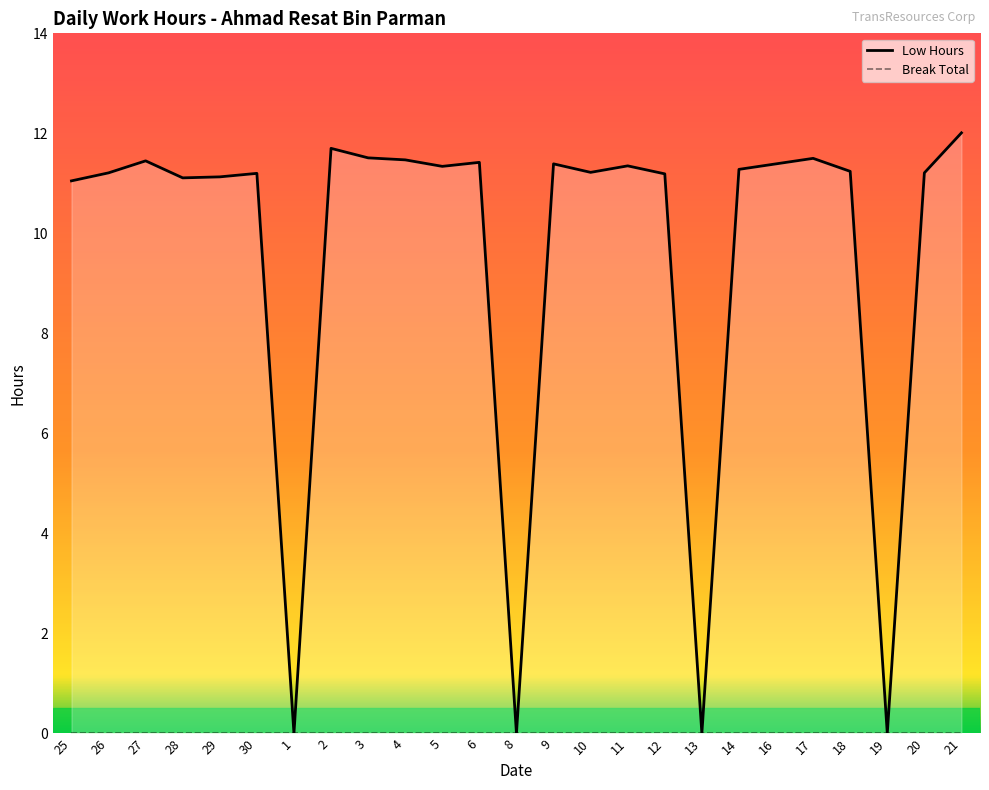

What are all the series names shown in the legend?

Low Hours, Break Total